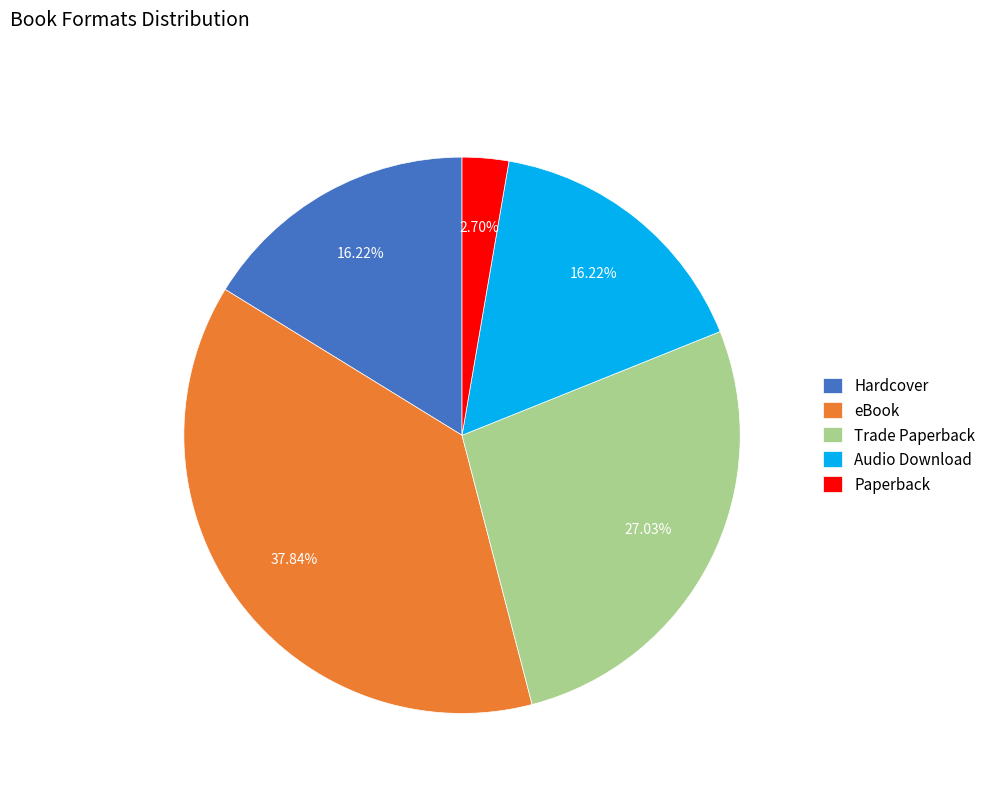

Which slice is the smallest?

Paperback